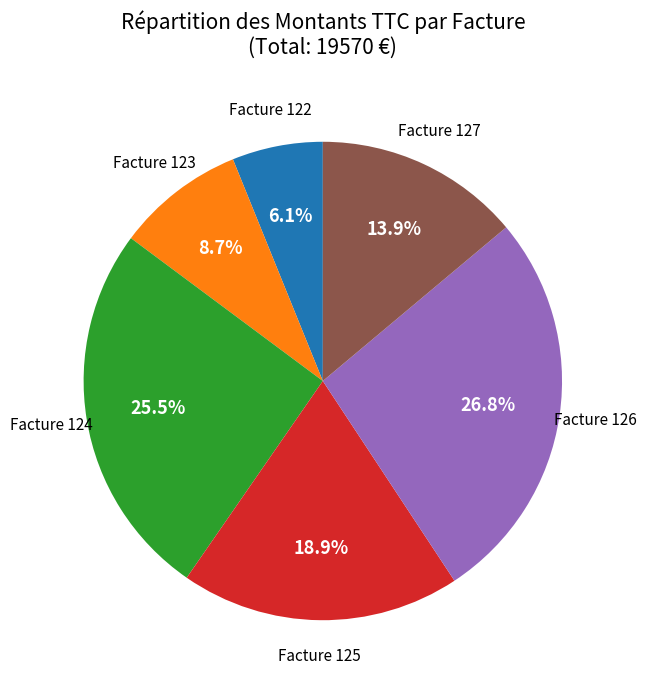

What is the smallest slice in the pie chart?

Facture 122